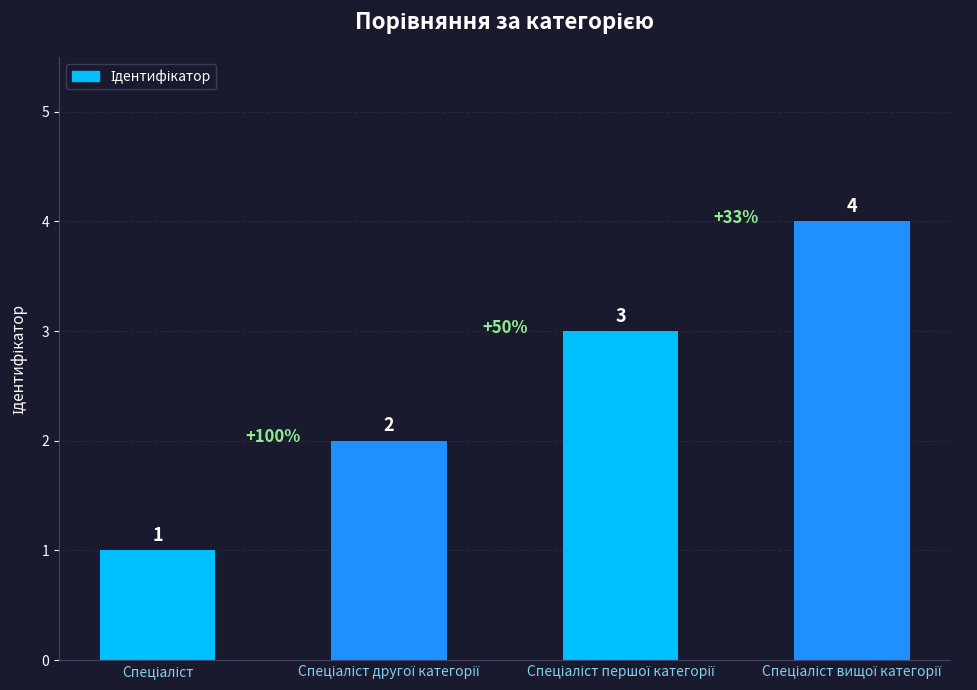

How many data points are less than 3?

2